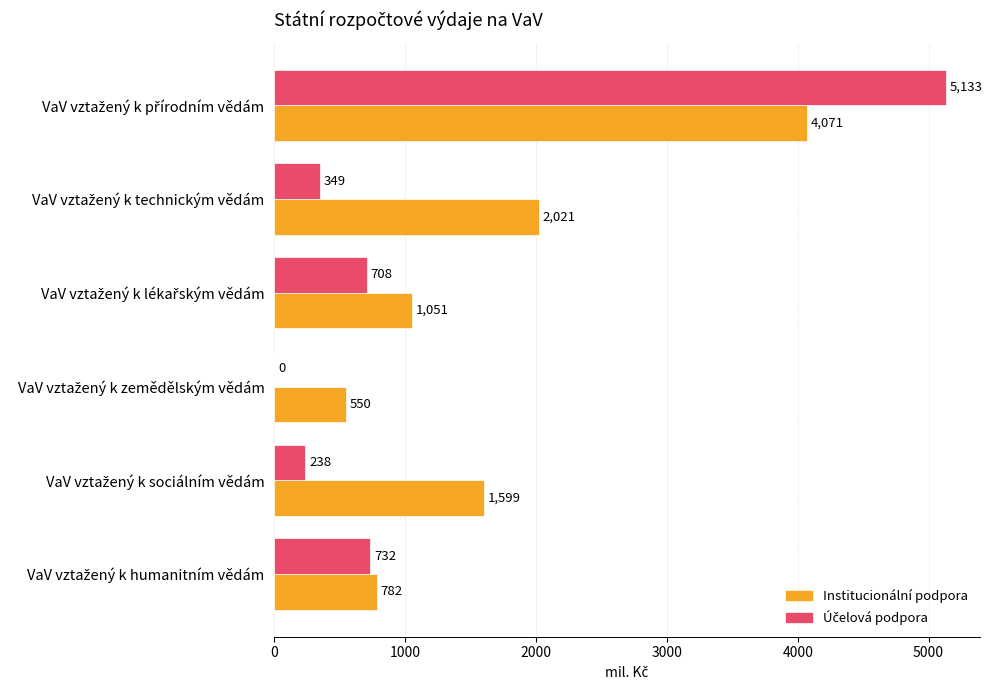

Which series has the largest total across all categories?

Institucionální podpora